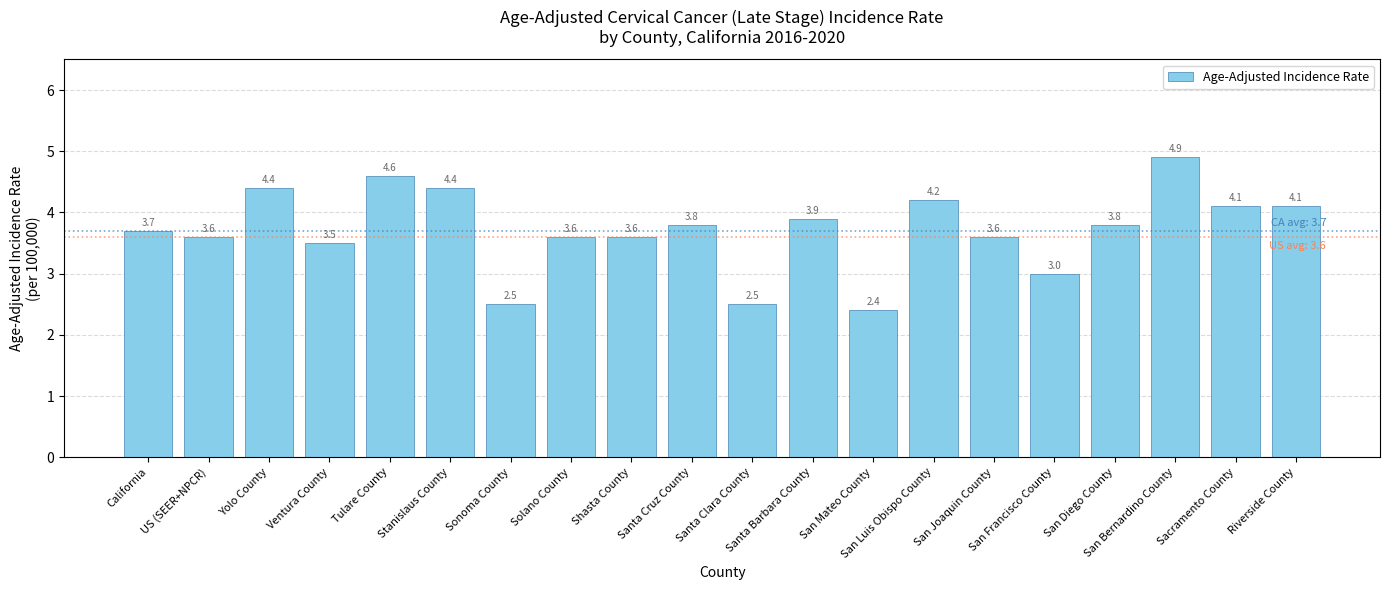

What is the maximum value shown in the chart?

4.9